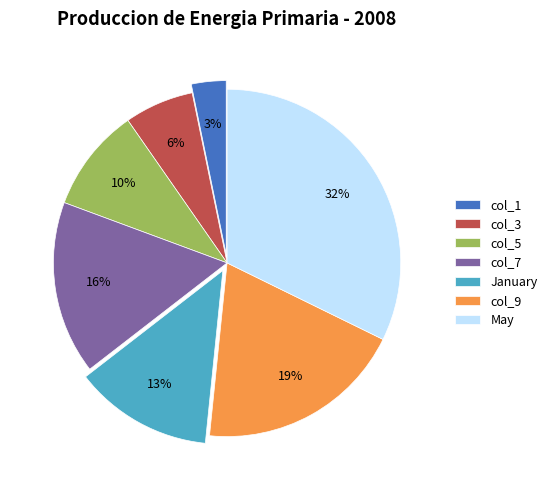

Rank the categories by value from lowest to highest.

col_1, col_3, col_5, January, col_7, col_9, May